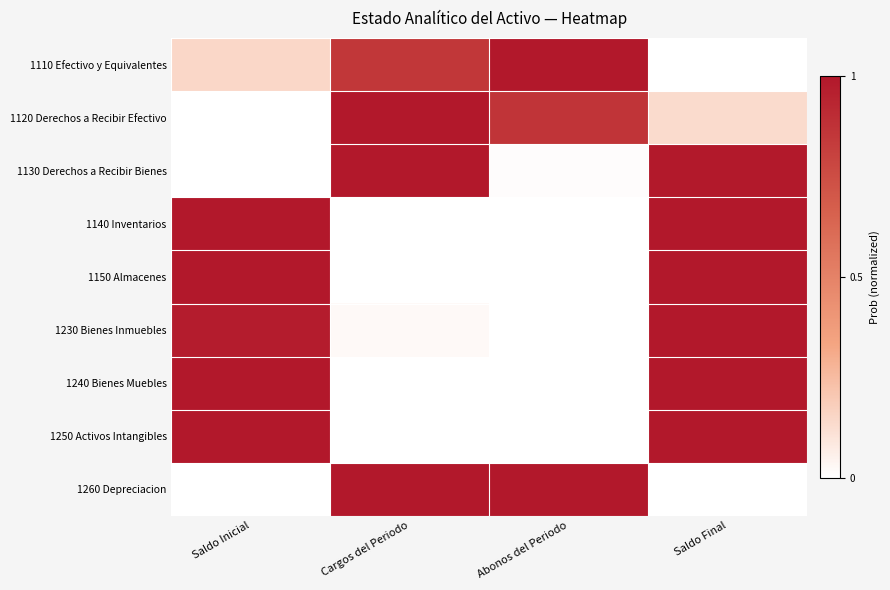

What is the spread (max minus min) of values at Saldo Final?

1.0